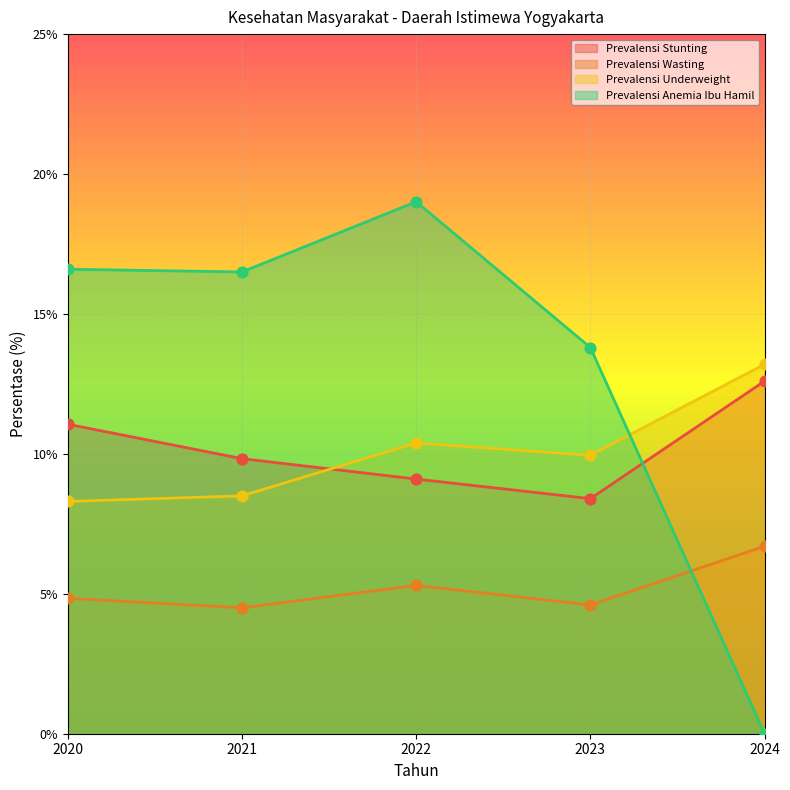

At which category is the sum across all series the highest?

2022